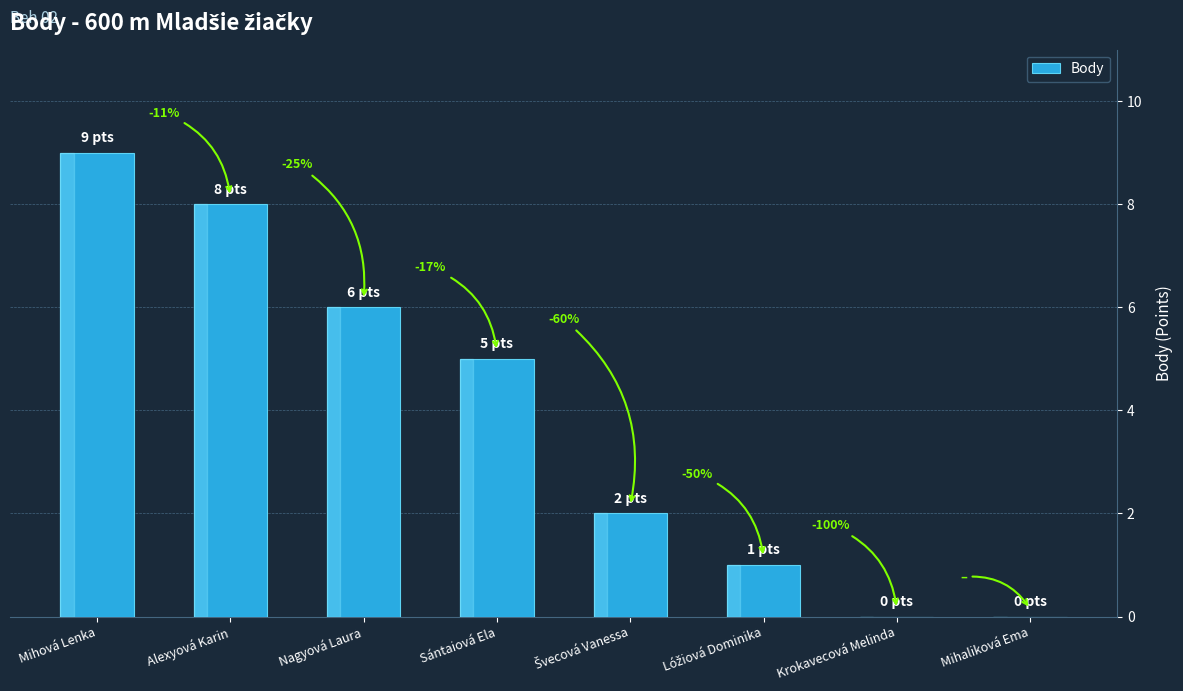

What is the ratio of the value at Švecová Vanessa to the value at Sántaiová Ela?

0.4